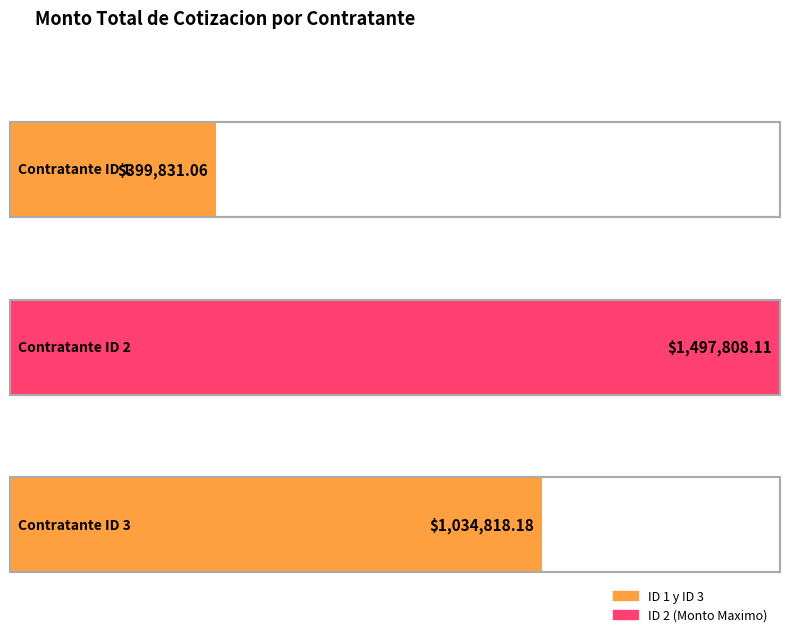

The chart shows a value of 192173.5 at ID 1 - CONSTRUCCIONES PROYECTOS E INGENIERIA. True or false?

False